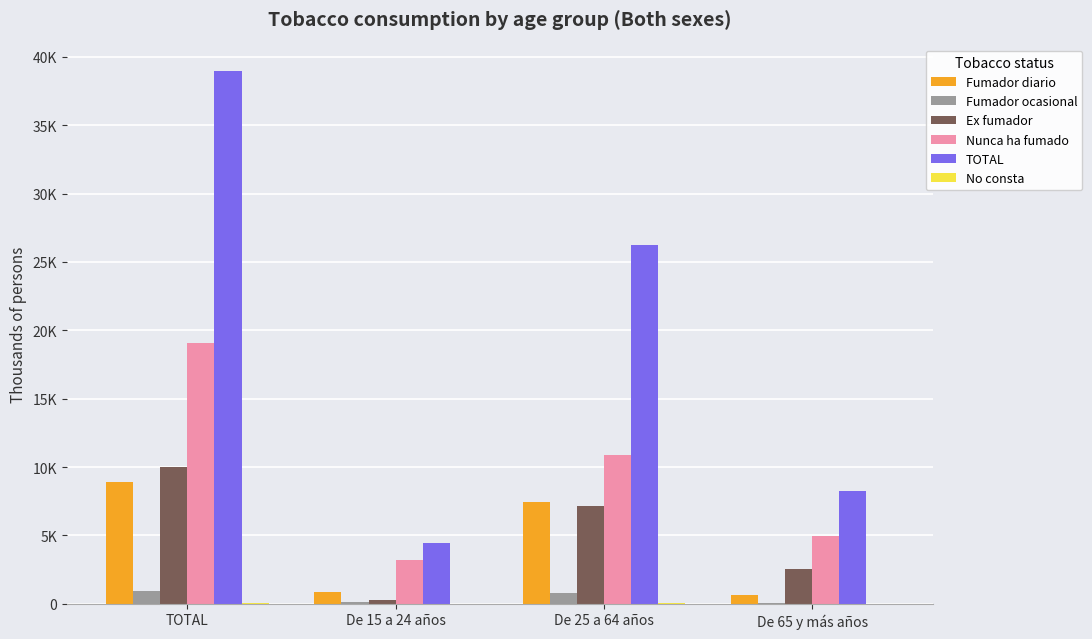

What is the approximate value of TOTAL at De 15 a 24 años?

4470.3